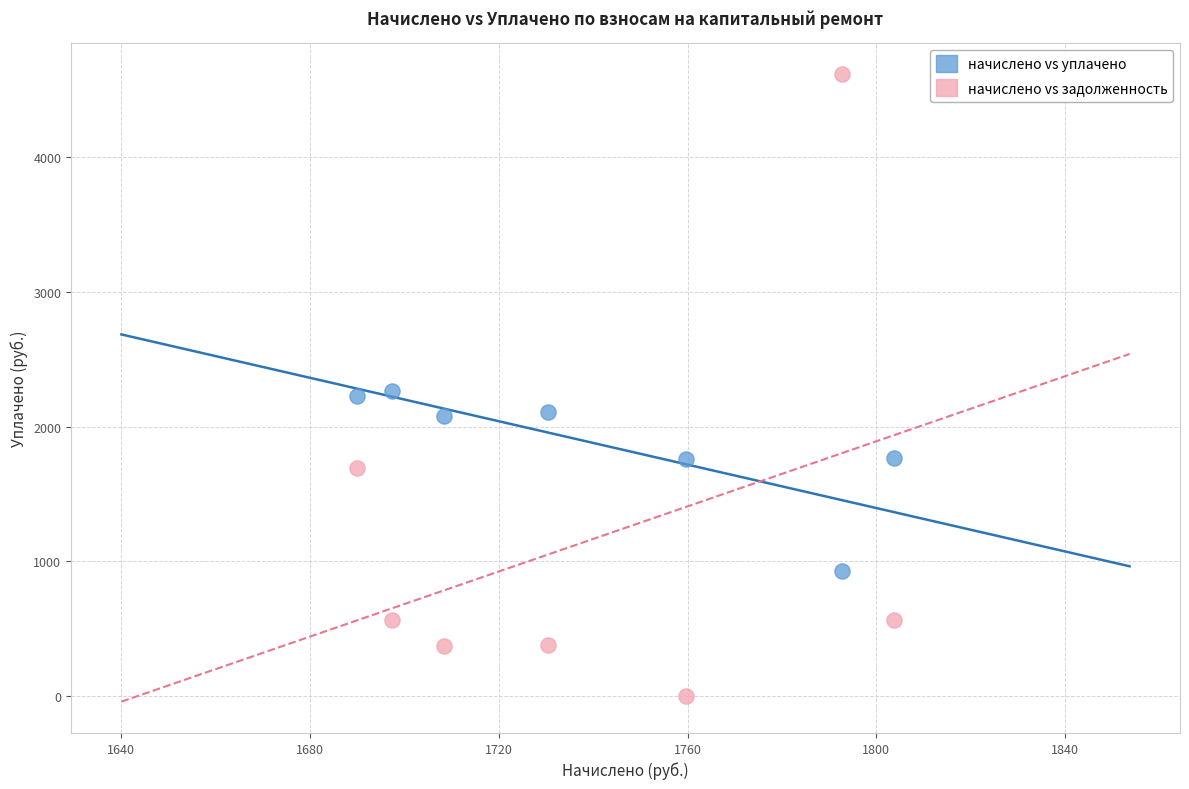

Which series has the widest spread of Y values?

начислено vs задолженность